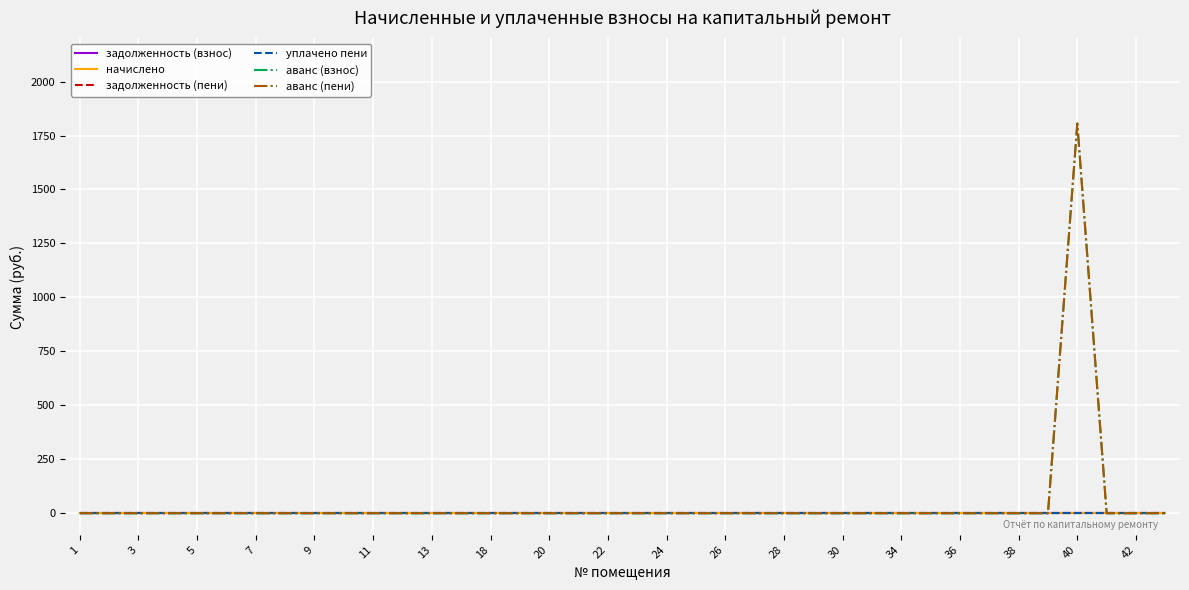

Does the chart display data point markers on the line(s)?

No